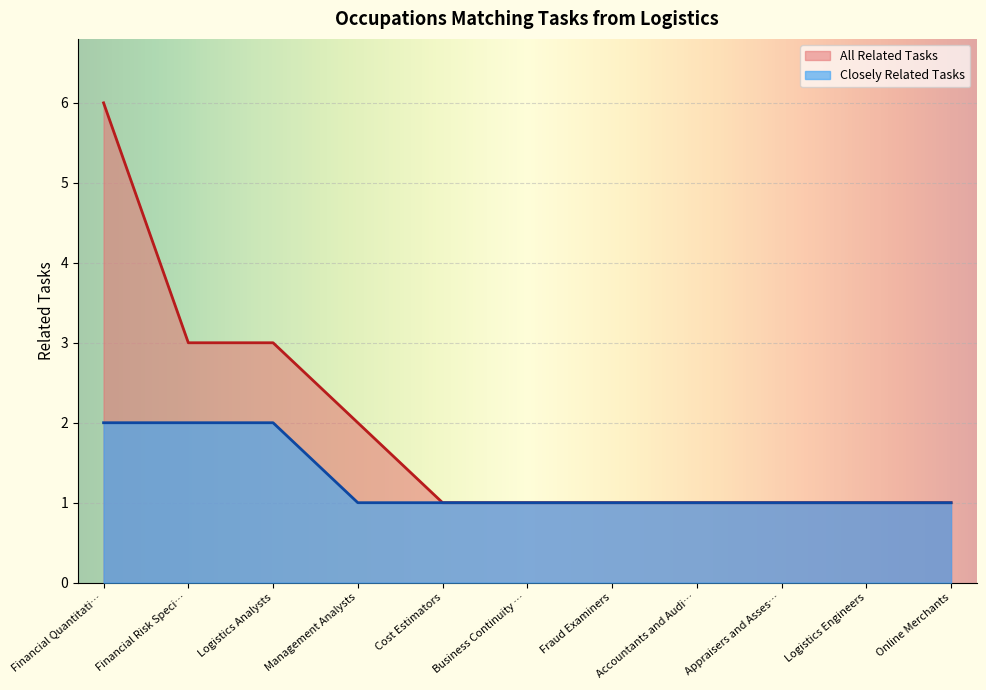

Count the number of data series in this chart.

2